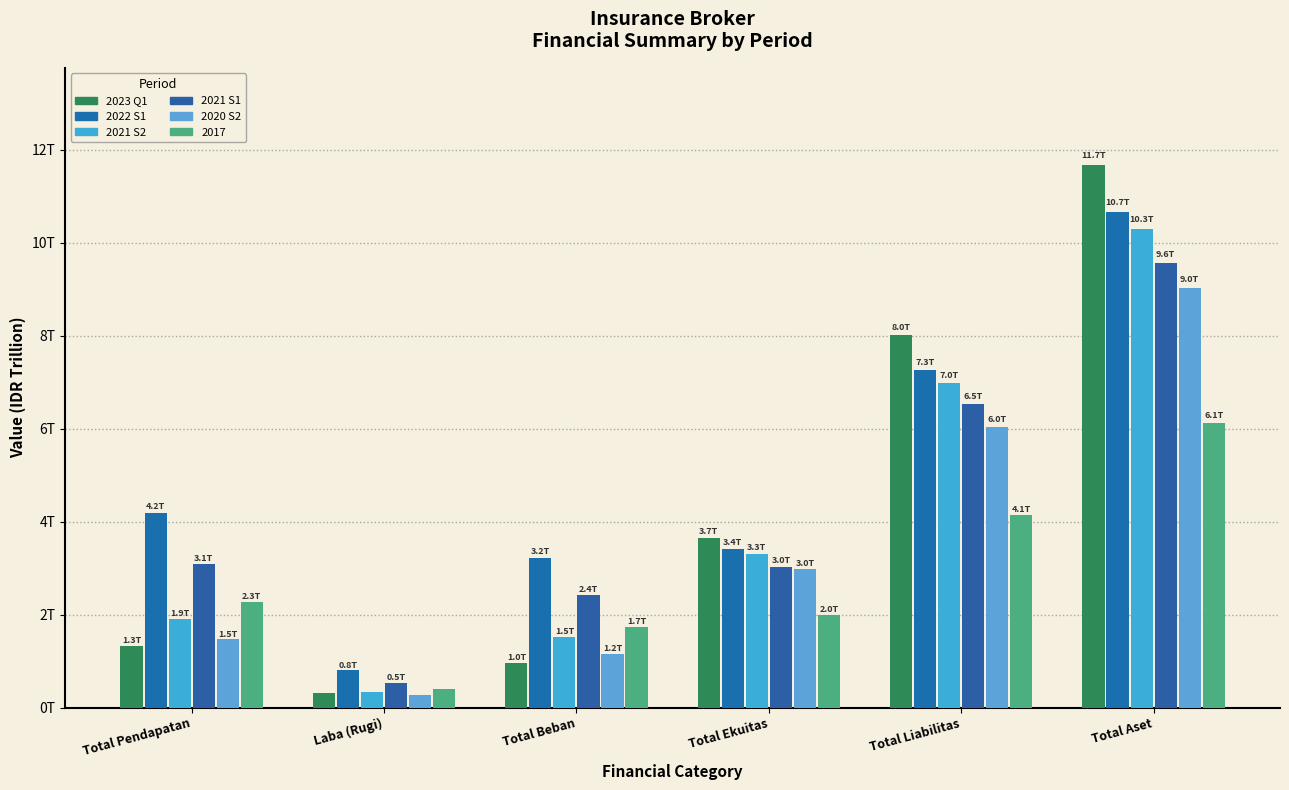

Are the bars horizontal?

No